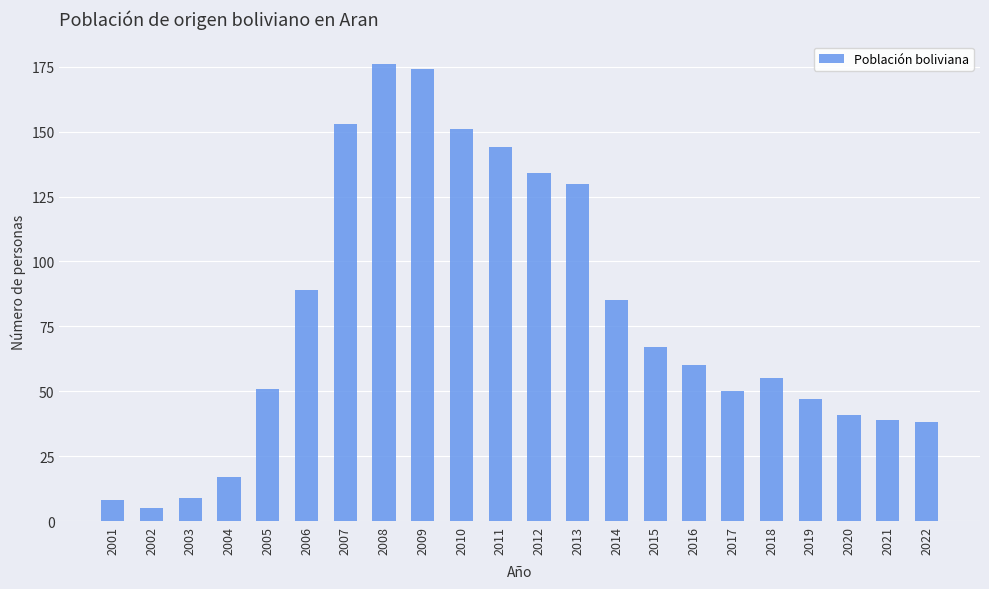

Between 2017 and 2001, which is larger?

2017